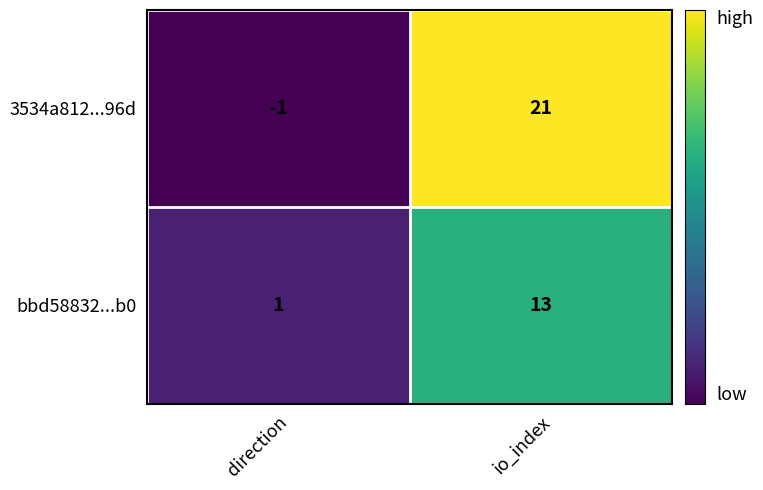

Which series has the widest spread of values?

3534a812...96d